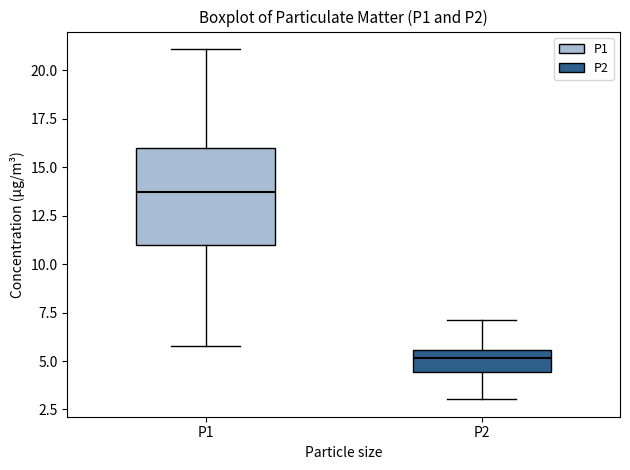

Which box's median line is the lowest?

P2